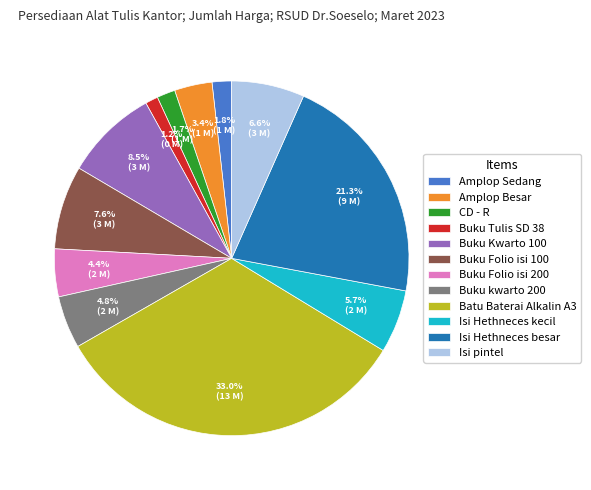

Which has a higher value, Buku kwarto 200 or Buku Tulis SD 38?

Buku kwarto 200